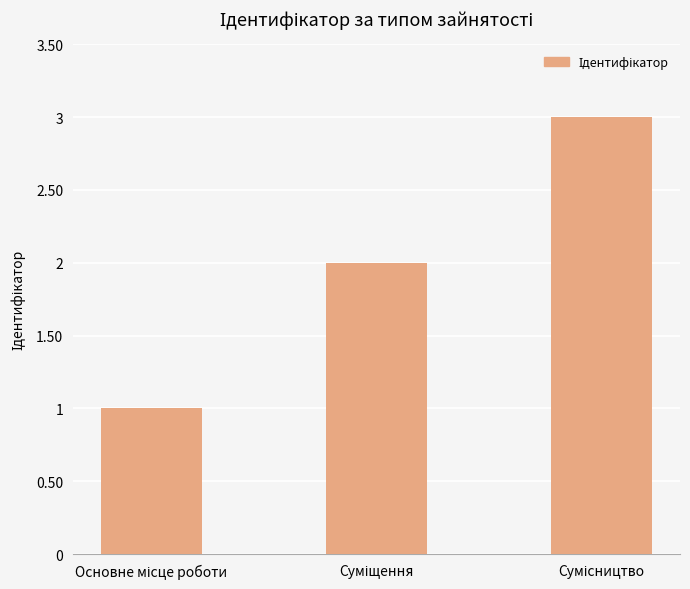

What is the sum of all values?

6